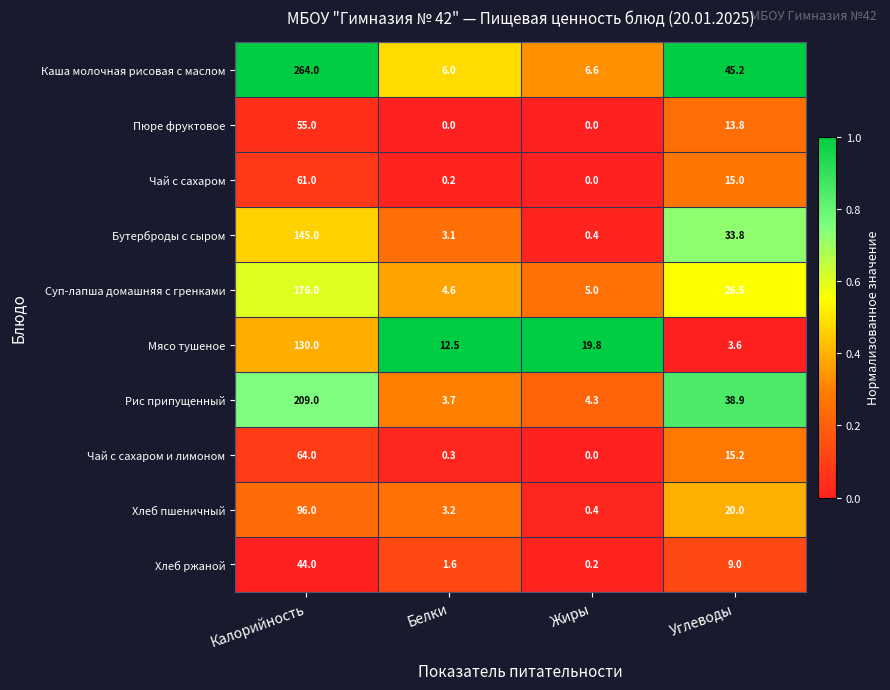

The value of Бутерброды с сыром at Калорийность is 212.7. True or false?

False